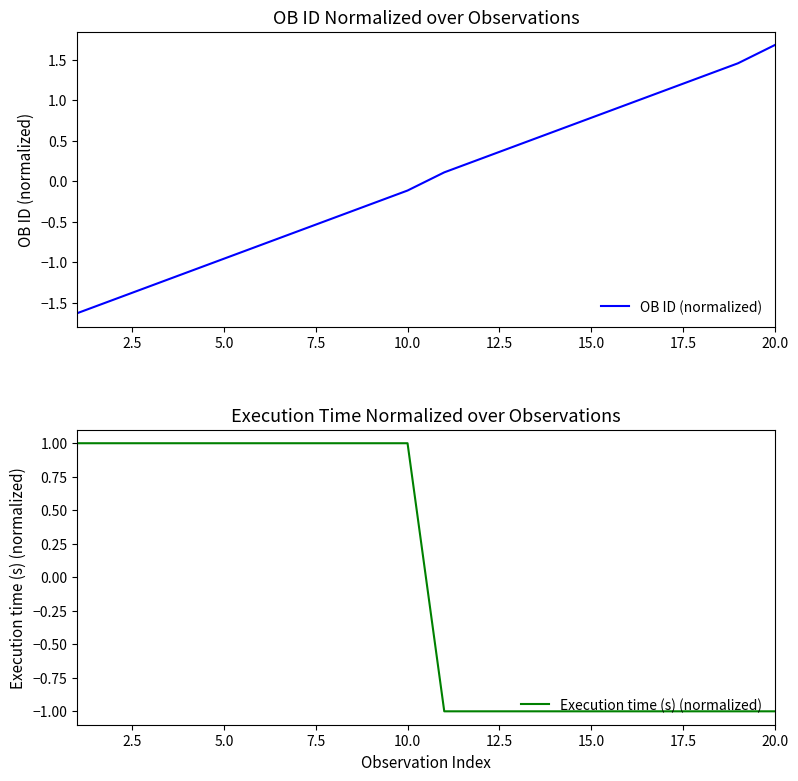

Which series has the largest total across all categories?

Execution time (s) (normalized)